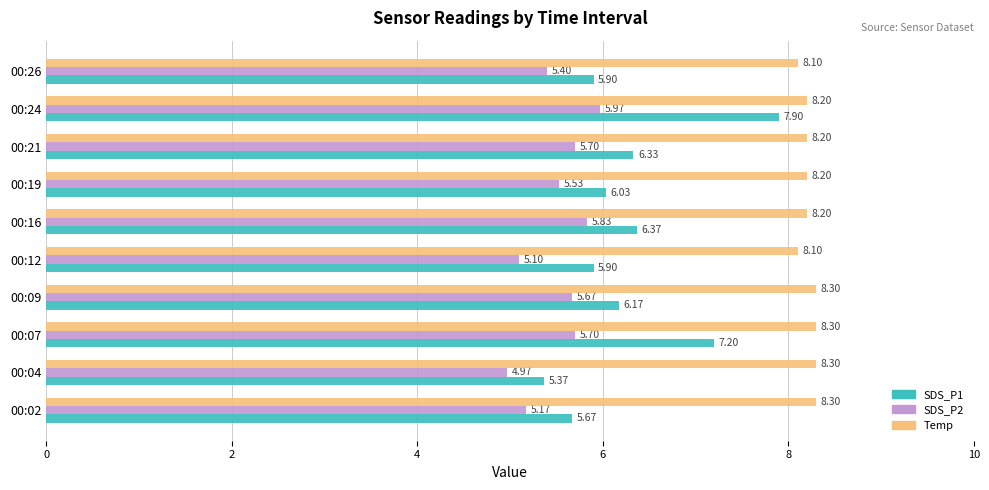

Which series has the largest range (max minus min)?

SDS_P1